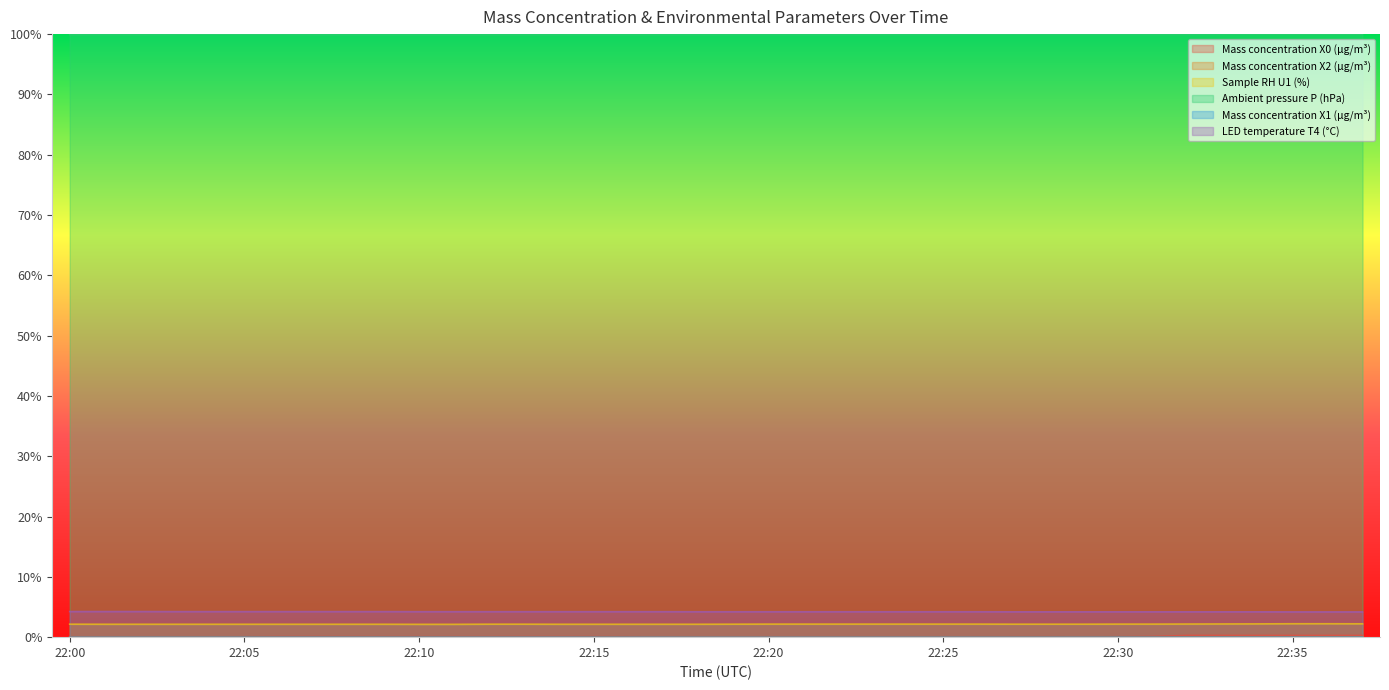

Reading left to right, transcribe all the data shown in this chart.

Mass concentration X0 (μg/m³): 0.0	0.0	0.0	0.0	0.0	0.0	0.0	0.0	0.0	0.0	0.0	0.0	0.0	0.0	0.0	0.0	0.0	0.0	0.0	0.0	0.0	0.0	0.0	0.0	0.0	0.0	0.0	0.0	0.0	0.0	0.0	0.0	0.0	0.0	0.0	0.0	0.0	0.0
Mass concentration X2 (μg/m³): 0.0	0.0	0.0	0.0	0.0	0.0	0.0	0.0	0.0	0.0	0.0	0.0	0.0	0.0	0.0	0.0	0.0	0.0	0.0	0.0	0.0	0.0	0.0	0.0	0.0	0.0	0.0	0.0	0.0	0.0	0.0	0.0	0.0	0.0	0.0	0.0	0.0	0.0
Sample RH U1 (%): 0.0	0.0	0.0	0.0	0.0	0.0	0.0	0.0	0.0	0.0	0.0	0.0	0.0	0.0	0.0	0.0	0.0	0.0	0.0	0.0	0.0	0.0	0.0	0.0	0.0	0.0	0.0	0.0	0.0	0.0	0.0	0.0	0.0	0.0	0.0	0.0	0.0	0.0
Ambient pressure P (hPa): 1.0	1.0	1.0	1.0	1.0	1.0	1.0	1.0	1.0	1.0	1.0	1.0	1.0	1.0	1.0	1.0	1.0	1.0	1.0	1.0	1.0	1.0	1.0	1.0	1.0	1.0	1.0	1.0	1.0	1.0	1.0	1.0	1.0	1.0	1.0	1.0	1.0	1.0
Mass concentration X1 (μg/m³): 0.0	0.0	0.0	0.0	0.0	0.0	0.0	0.0	0.0	0.0	0.0	0.0	0.0	0.0	0.0	0.0	0.0	0.0	0.0	0.0	0.0	0.0	0.0	0.0	0.0	0.0	0.0	0.0	0.0	0.0	0.0	0.0	0.0	0.0	0.0	0.0	0.0	0.0
LED temperature T4 (°C): 0.0	0.0	0.0	0.0	0.0	0.0	0.0	0.0	0.0	0.0	0.0	0.0	0.0	0.0	0.0	0.0	0.0	0.0	0.0	0.0	0.0	0.0	0.0	0.0	0.0	0.0	0.0	0.0	0.0	0.0	0.0	0.0	0.0	0.0	0.0	0.0	0.0	0.0